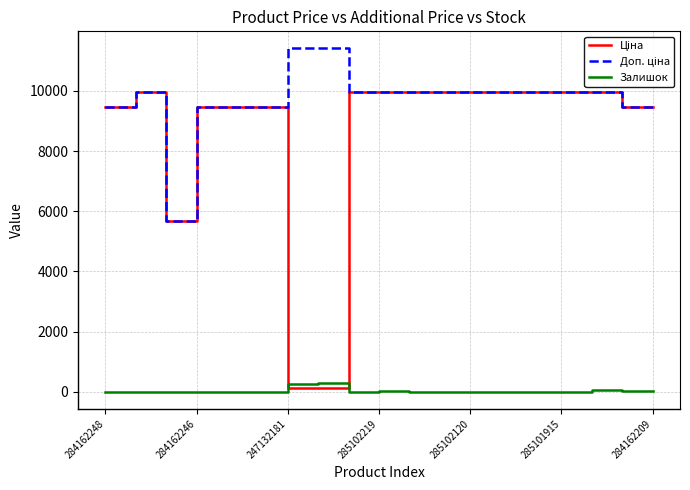

What is the maximum value for Залишок?

288.0